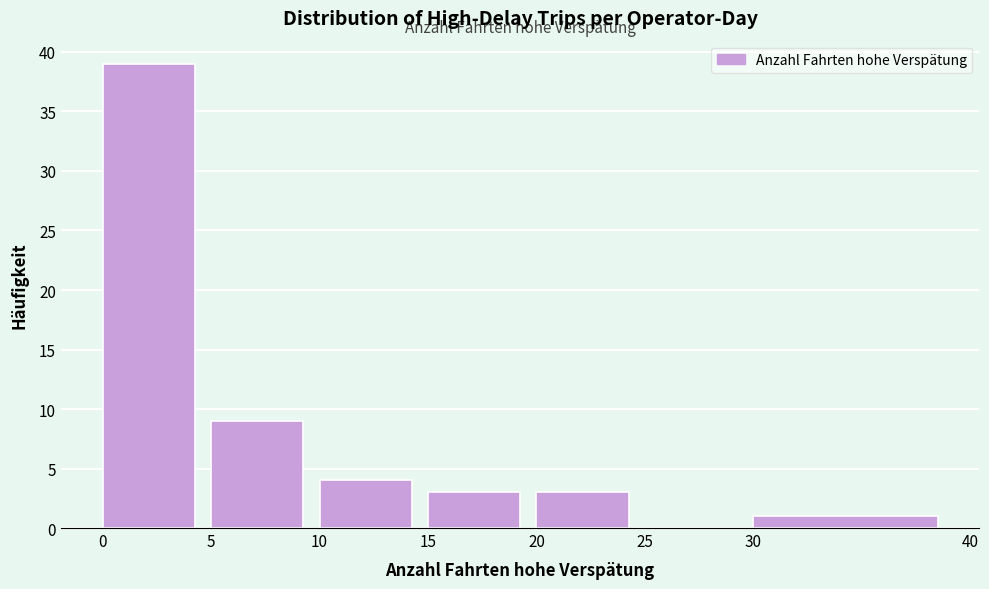

How tall is the bar that spans 20 to 25 on the x-axis? The values are not printed on the chart, so give them approximately, as read against the axis.

3